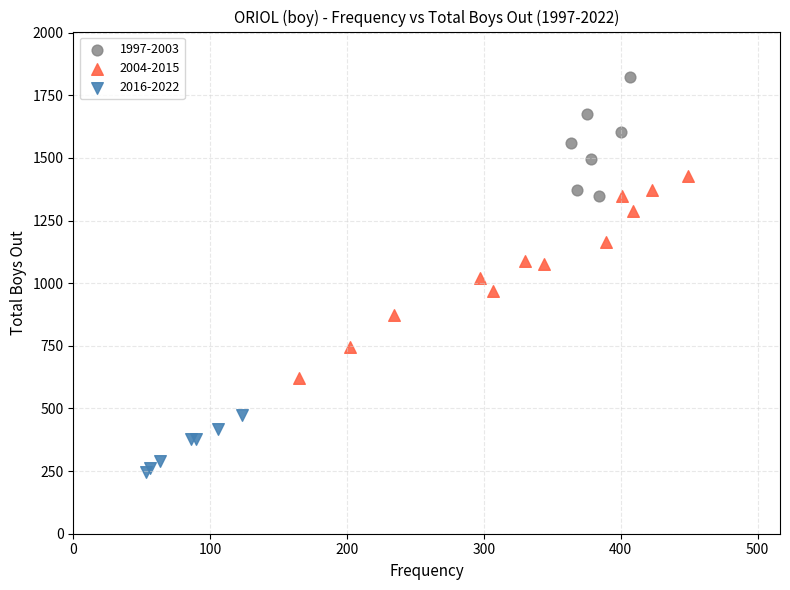

Which series has the widest spread of Y values?

2004-2015